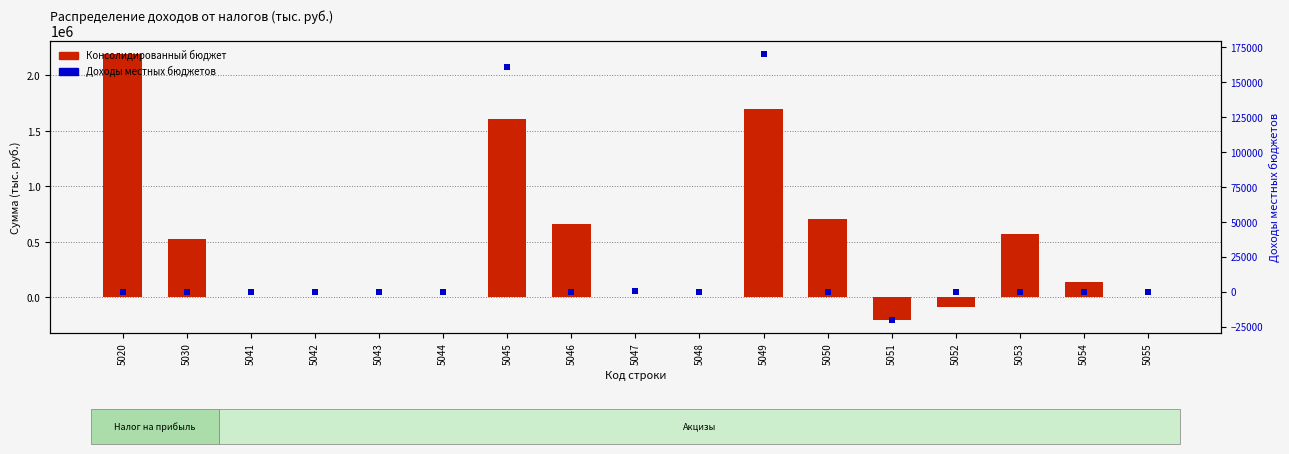

Which series has the largest total across all categories?

Консолидированный бюджет